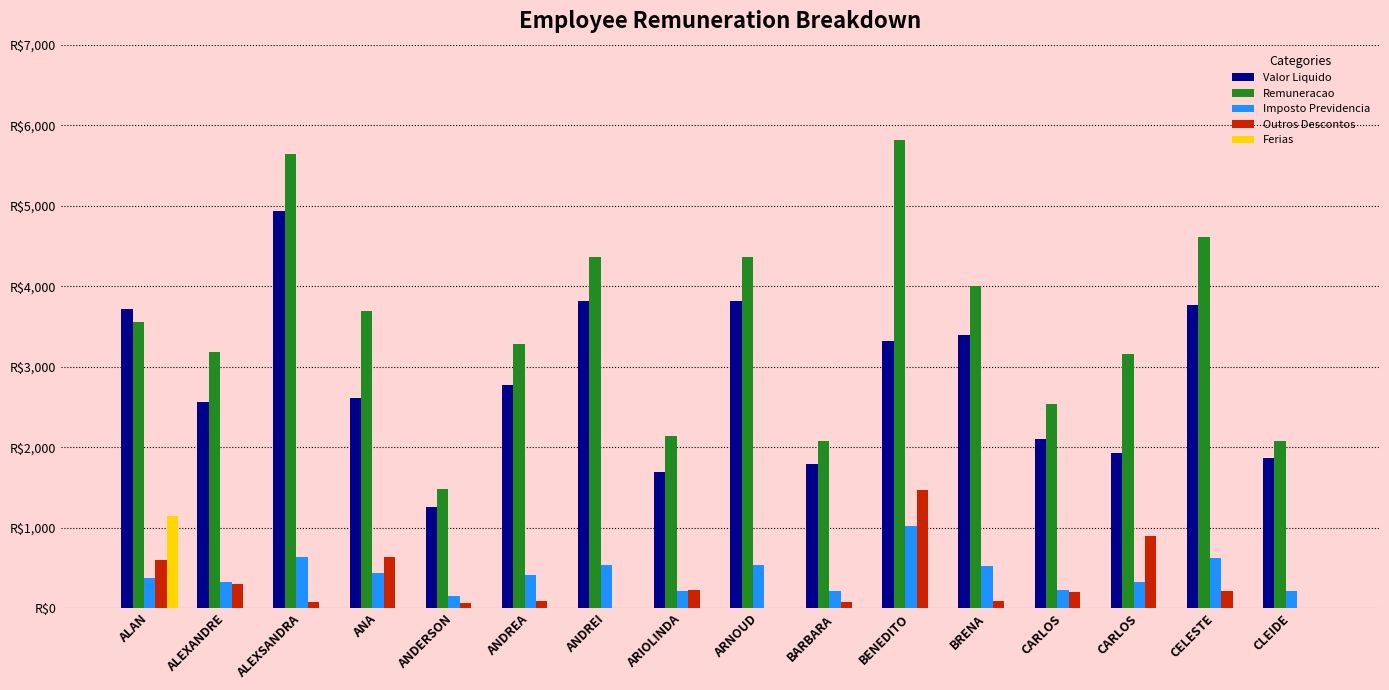

What are all the series names shown in the legend?

Valor Liquido, Remuneracao, Imposto Previdencia, Outros Descontos, Ferias